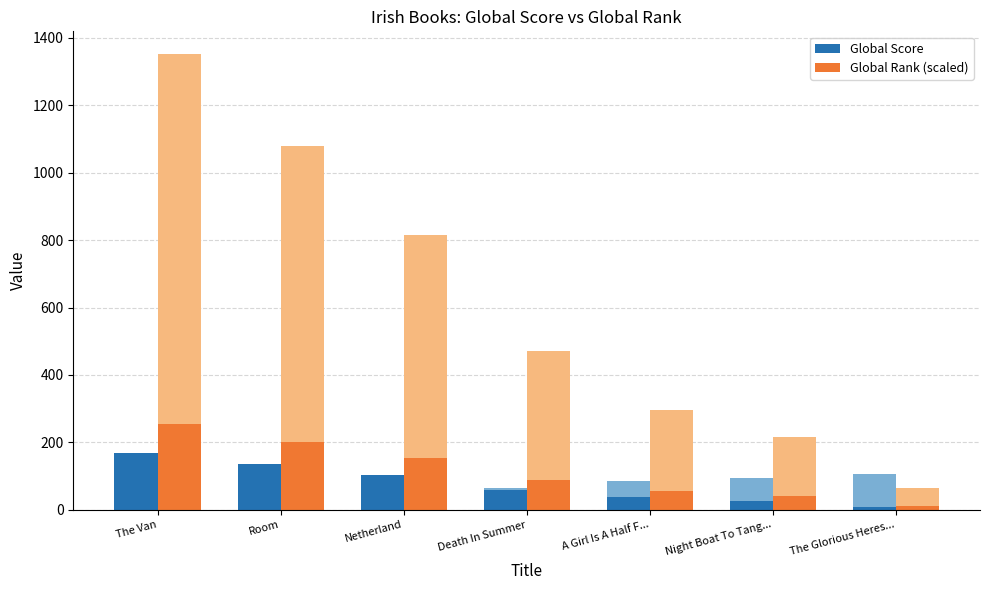

Is it true that Global Rank (scaled) equals 15.9 at The Glorious Heres...?

False